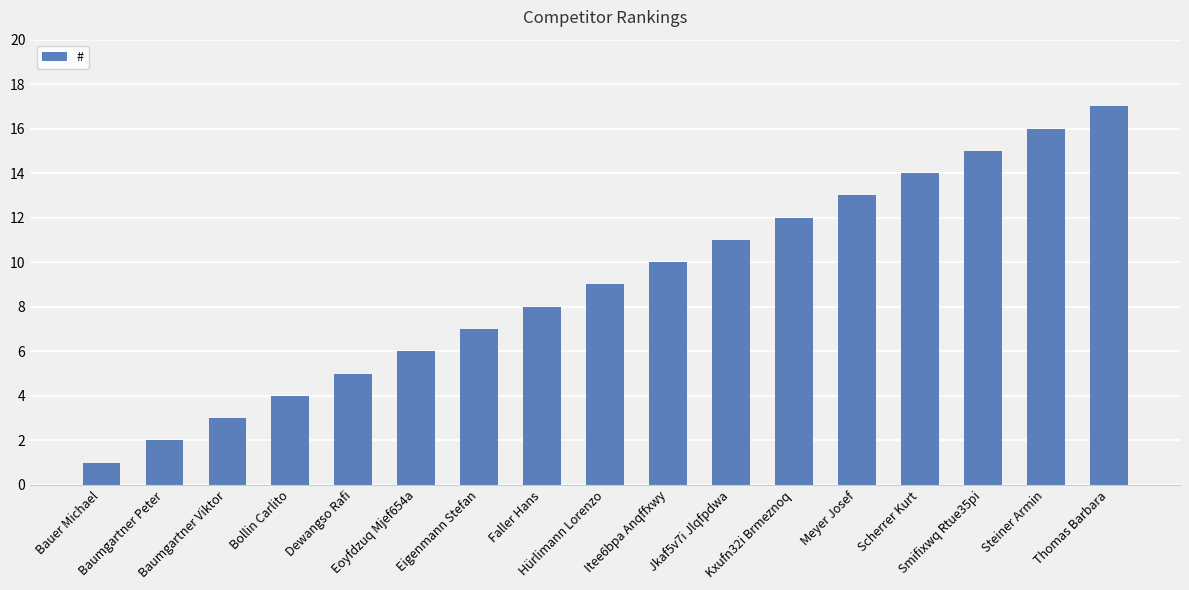

Count the number of data series in this chart.

1